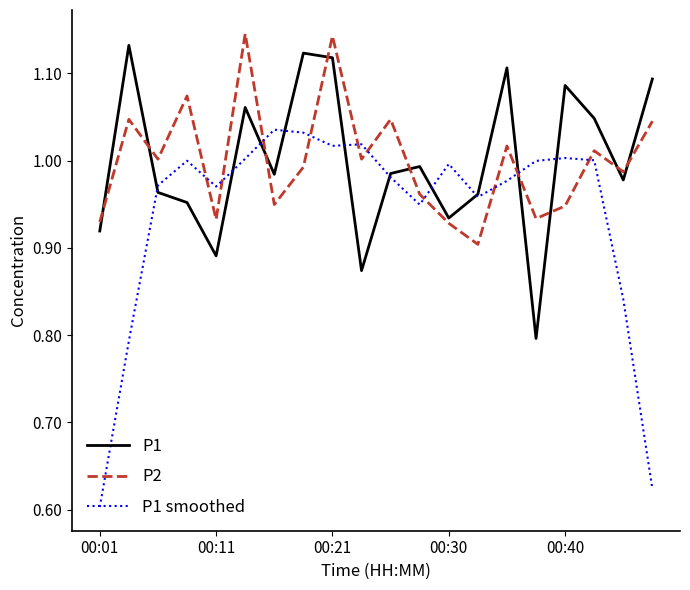

Which series has the largest range (max minus min)?

P1 smoothed